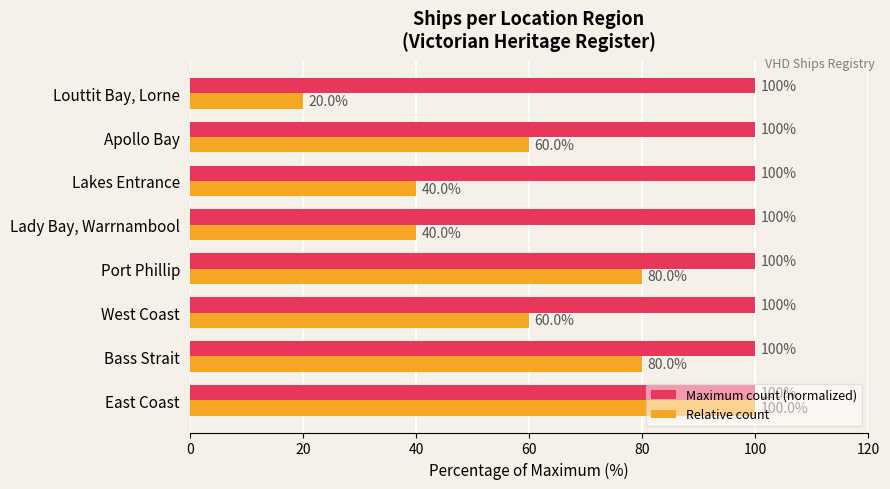

Which category has the lowest value in the Relative count series?

Louttit Bay, Lorne